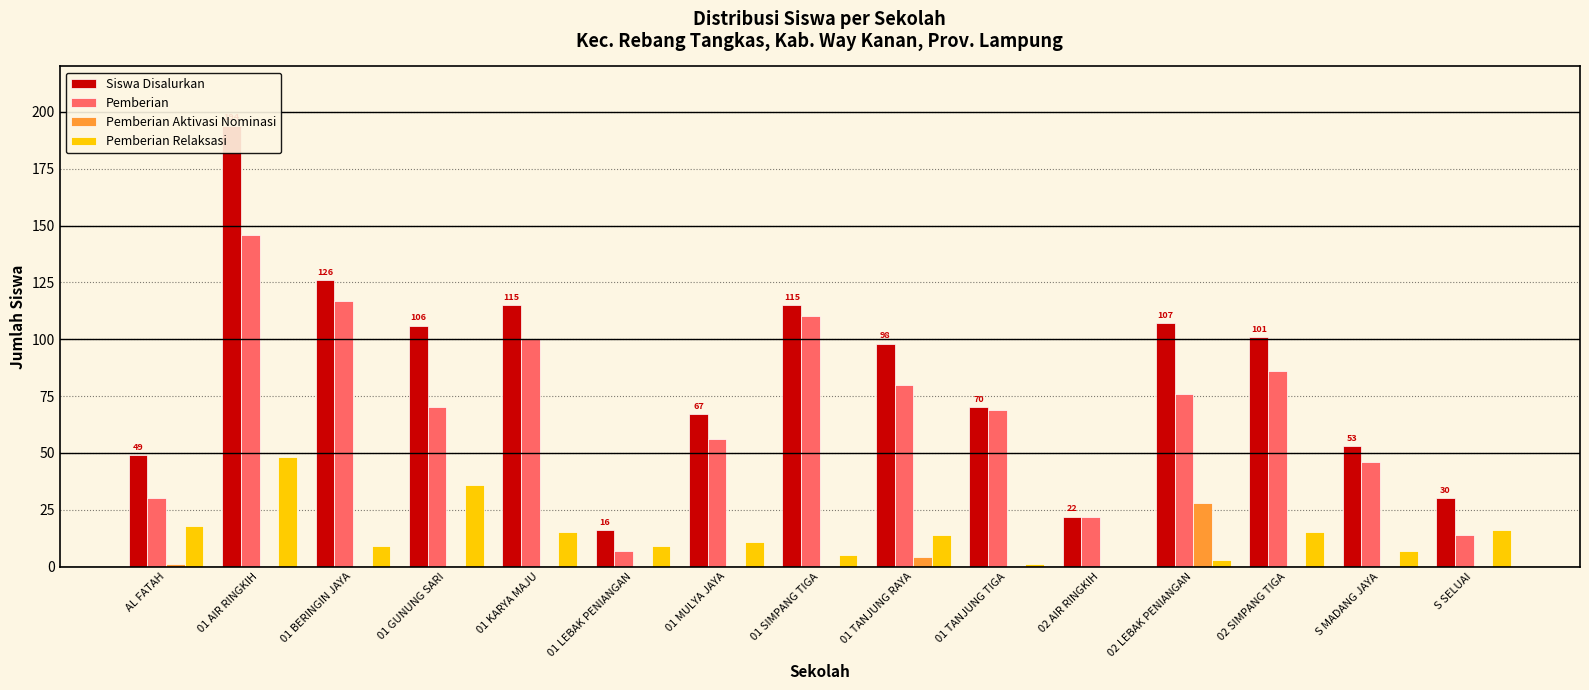

What is the spread (max minus min) of values at S MADANG JAYA?

53